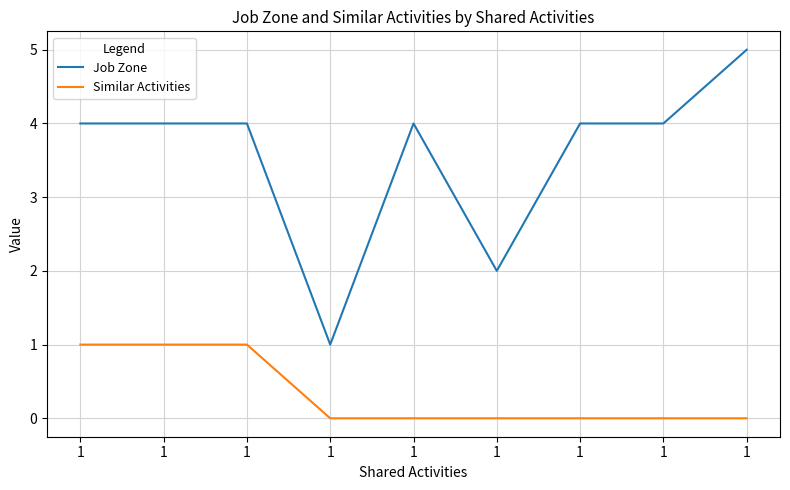

True or false: Similar Activities and Job Zone cross at least once.

False